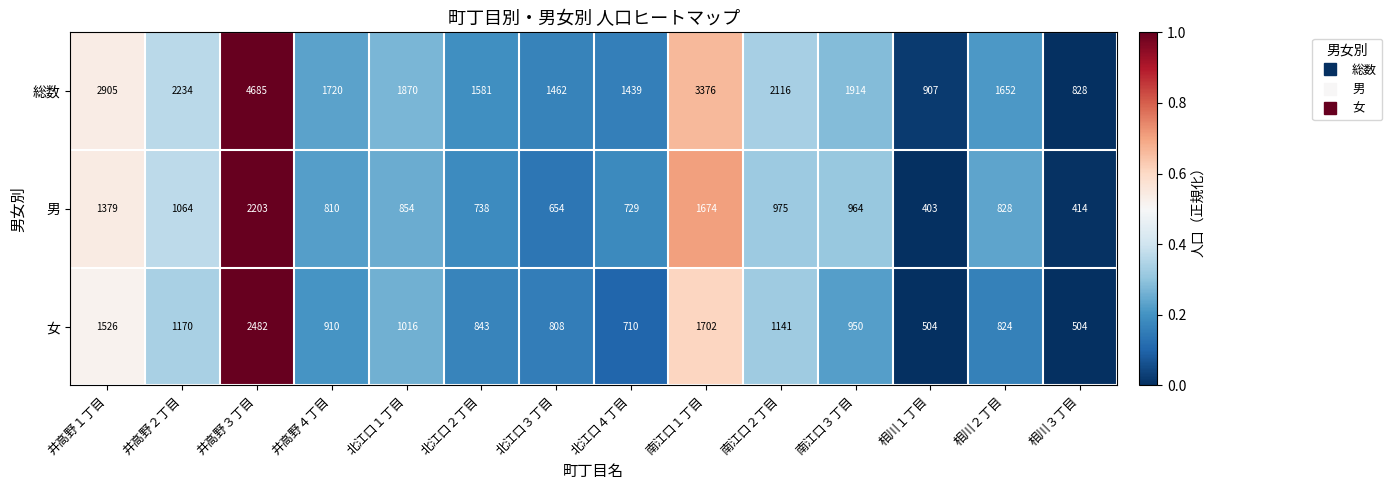

What is the average value of the 総数 series?

2049